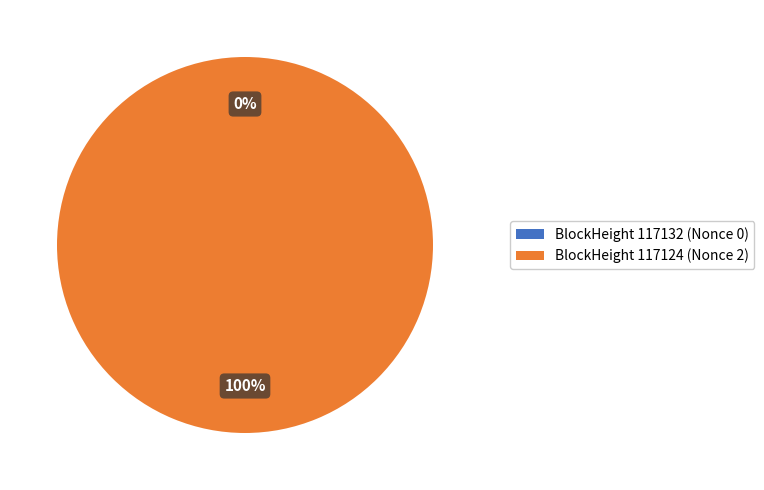

True or false: 117124 accounts for 99% of the total.

False